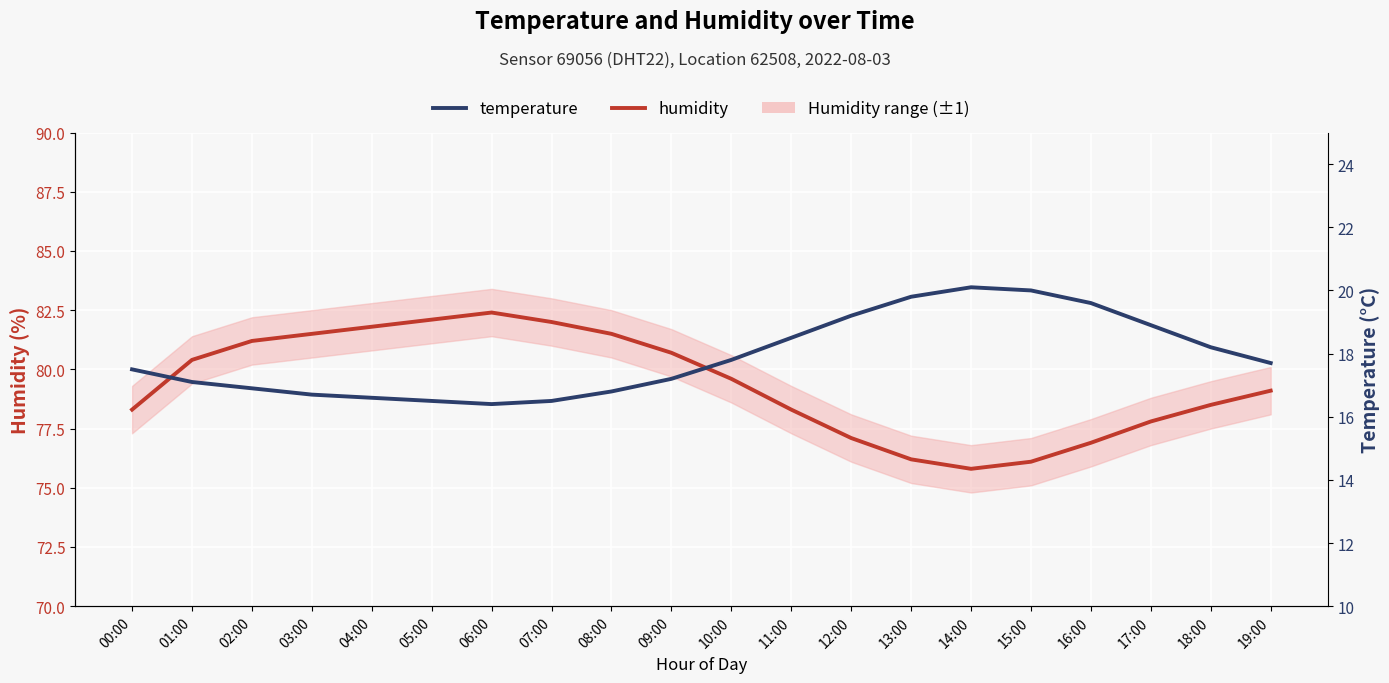

Which series has the widest spread of values?

humidity